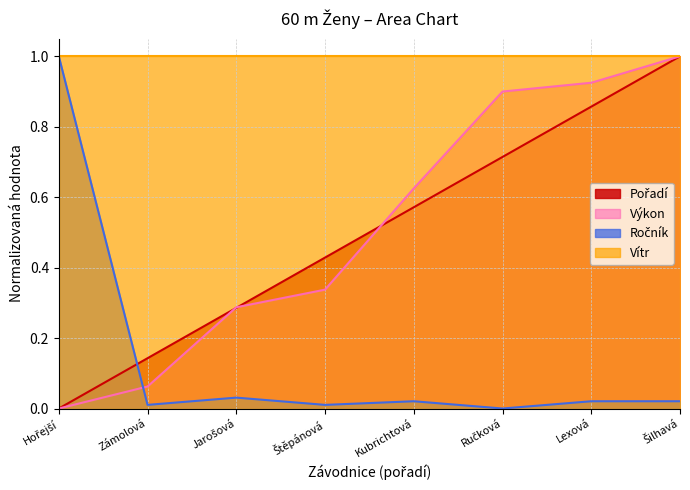

What is the average value of the Výkon series?

0.5